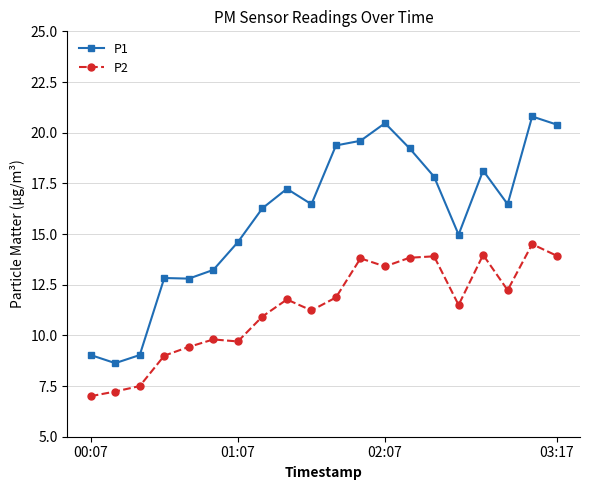

Rank the series by their maximum value, from highest to lowest.

P1, P2